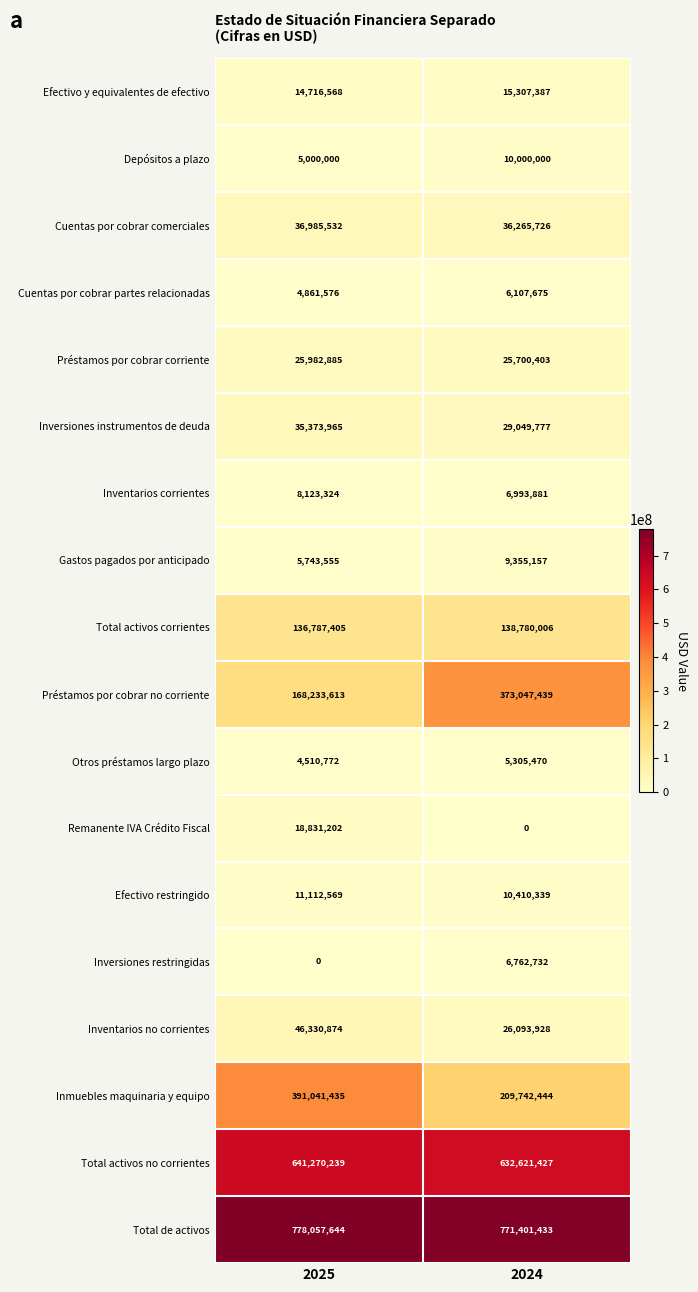

Which series has the widest spread of values?

Préstamos por cobrar no corriente